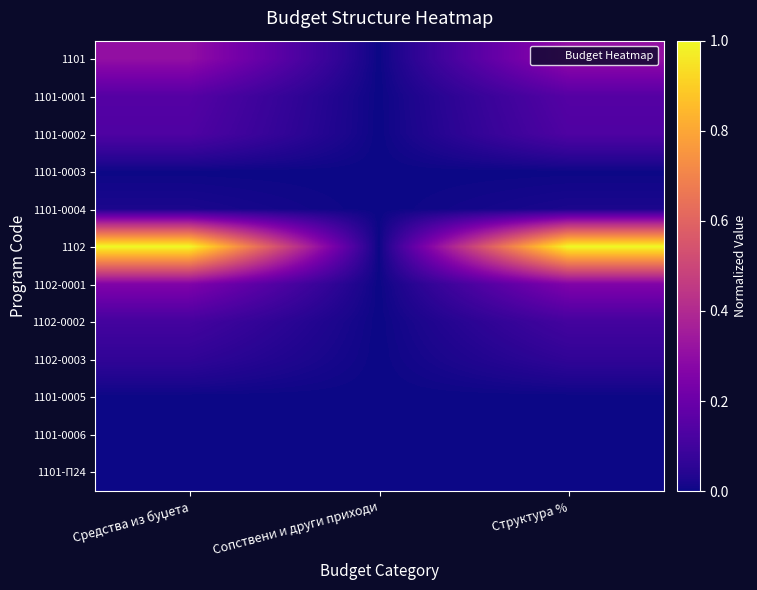

Reading left to right, extract all data points from this chart.

1101: Средства из буџета=0.3	Сопствени и други приходи=0.0	Структура %=0.3
1101-0001: Средства из буџета=0.1	Сопствени и други приходи=0.0	Структура %=0.1
1101-0002: Средства из буџета=0.1	Сопствени и други приходи=0.0	Структура %=0.1
1101-0003: Средства из буџета=0.0	Сопствени и други приходи=0.0	Структура %=0.0
1101-0004: Средства из буџета=0.0	Сопствени и други приходи=0.0	Структура %=0.0
1102: Средства из буџета=1.0	Сопствени и други приходи=0.0	Структура %=1.0
1102-0001: Средства из буџета=0.3	Сопствени и други приходи=0.0	Структура %=0.3
1102-0002: Средства из буџета=0.1	Сопствени и други приходи=0.0	Структура %=0.1
1102-0003: Средства из буџета=0.1	Сопствени и други приходи=0.0	Структура %=0.1
1101-0005: Средства из буџета=0.0	Сопствени и други приходи=0.0	Структура %=0.0
1101-0006: Средства из буџета=0.0	Сопствени и други приходи=0.0	Структура %=0.0
1101-П24: Средства из буџета=0.0	Сопствени и други приходи=0.0	Структура %=0.0